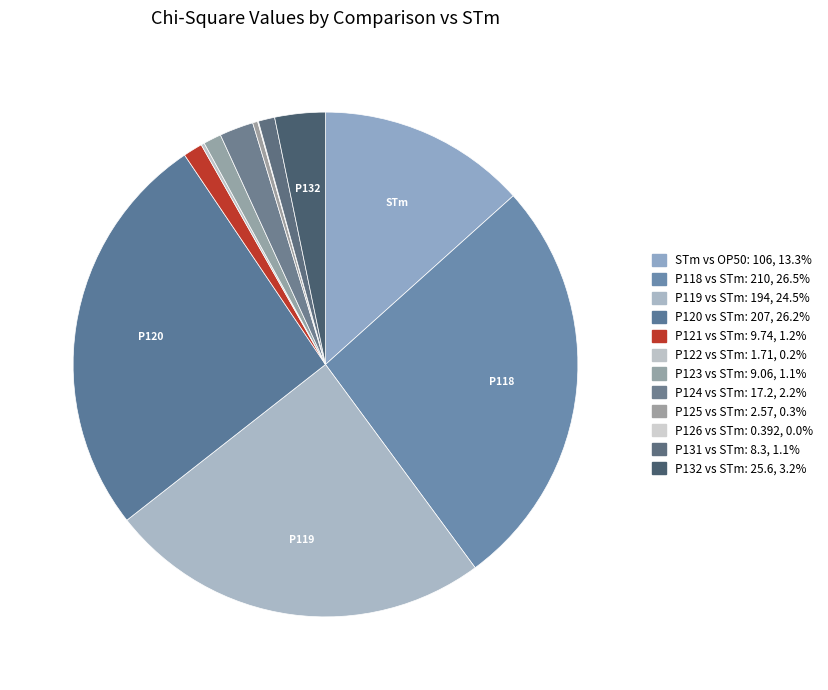

Does any single category account for the majority?

No